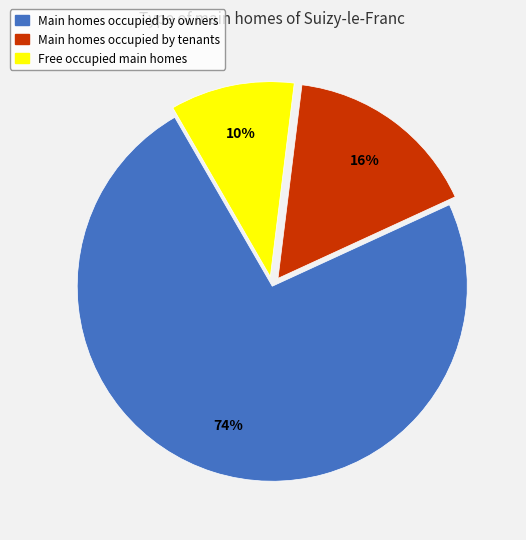

How many slices are in this pie chart?

3